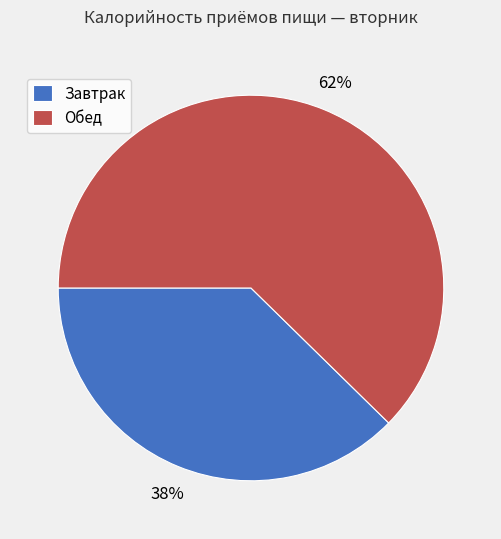

Which category has the smallest portion of the pie?

Завтрак